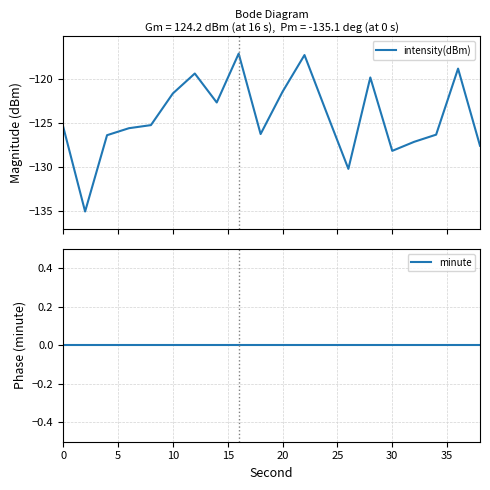

What is the highest value of the intensity(dBm) series?

-117.1